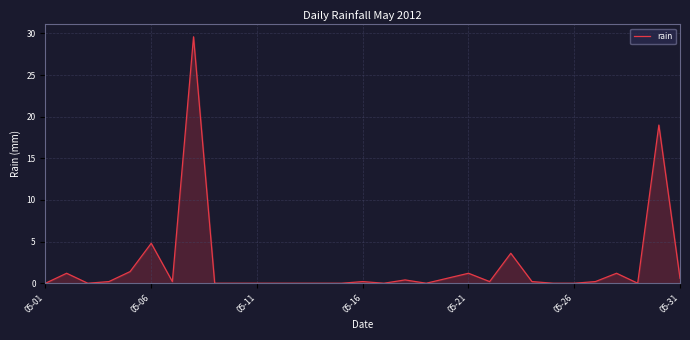

What is the difference between the maximum and minimum values?

29.6